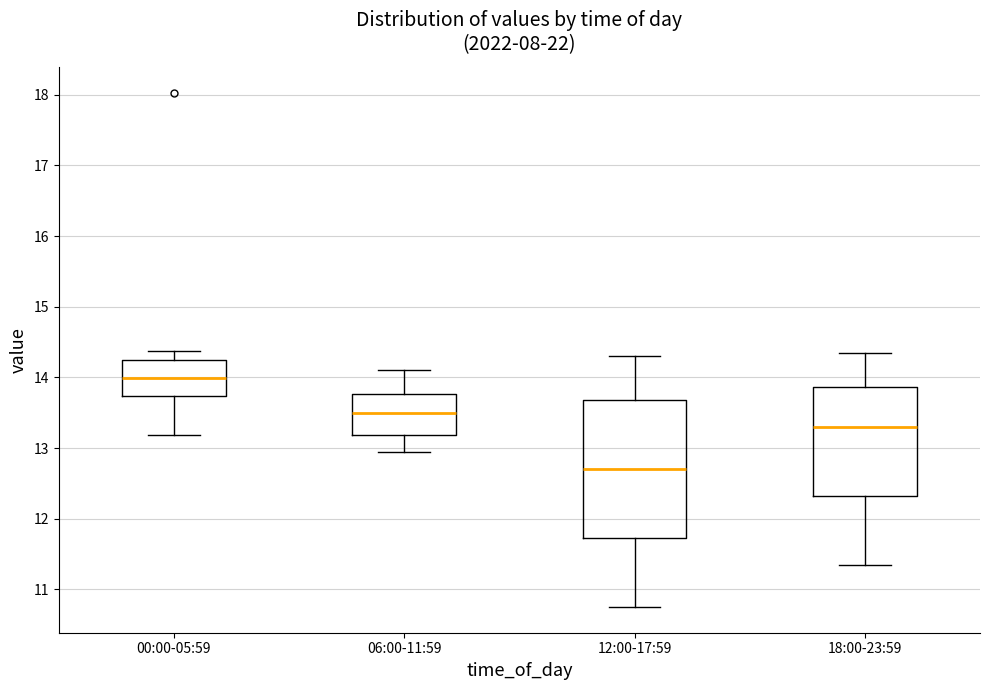

Reading left to right, transcribe this box plot: for each box, give where its median line is, the range the box spans, and where its two whiskers end, as read against the y-axis. The values are not printed on the chart, so give them approximately, as read against the axis.

00:00-05:59: median 14.0, box 13.7 to 14.2, whiskers 13.2 to 14.4
06:00-11:59: median 13.5, box 13.2 to 13.8, whiskers 13.0 to 14.1
12:00-17:59: median 12.7, box 11.7 to 13.7, whiskers 10.8 to 14.3
18:00-23:59: median 13.3, box 12.3 to 13.9, whiskers 11.4 to 14.4